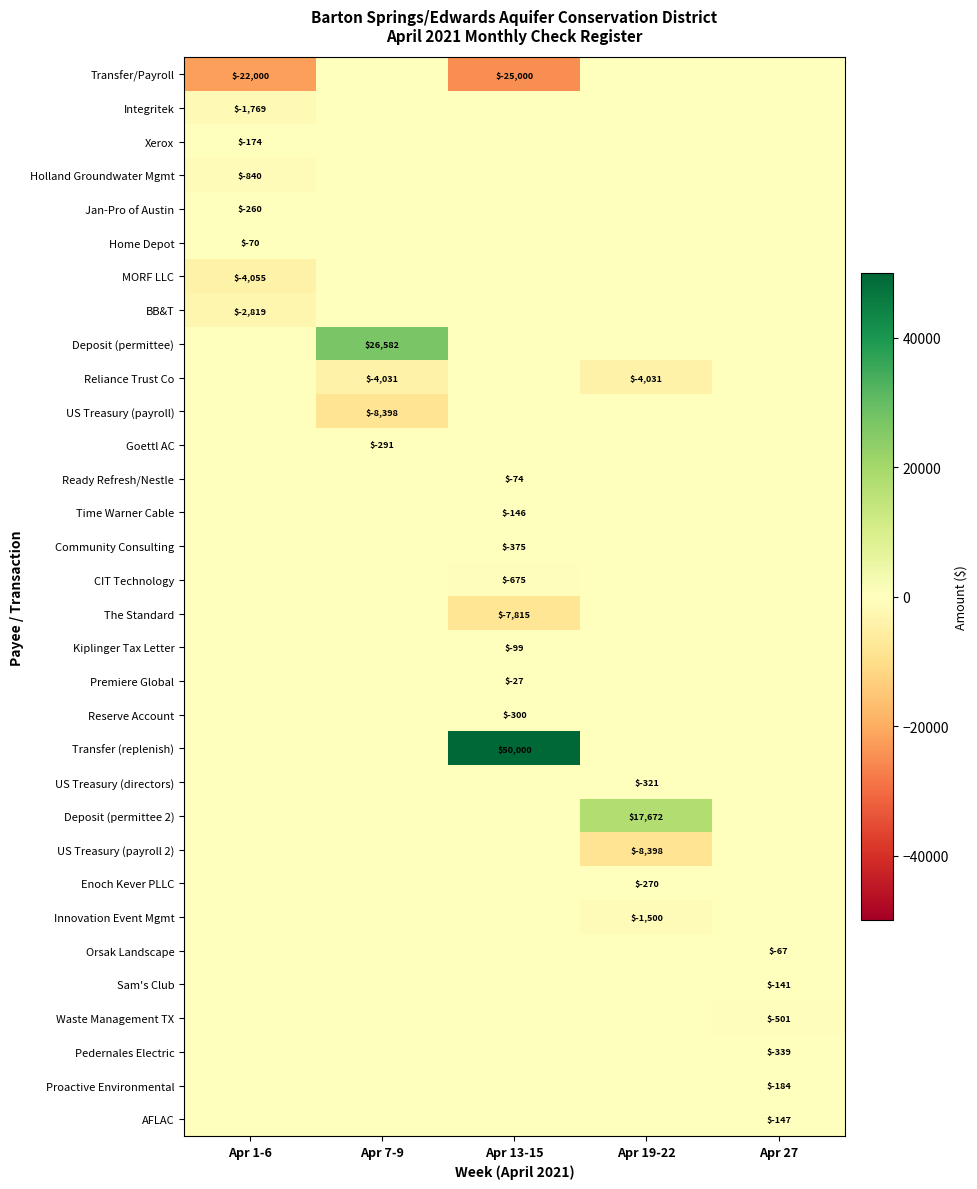

Between Apr 27 and Apr 13-15, which is larger?

Apr 27